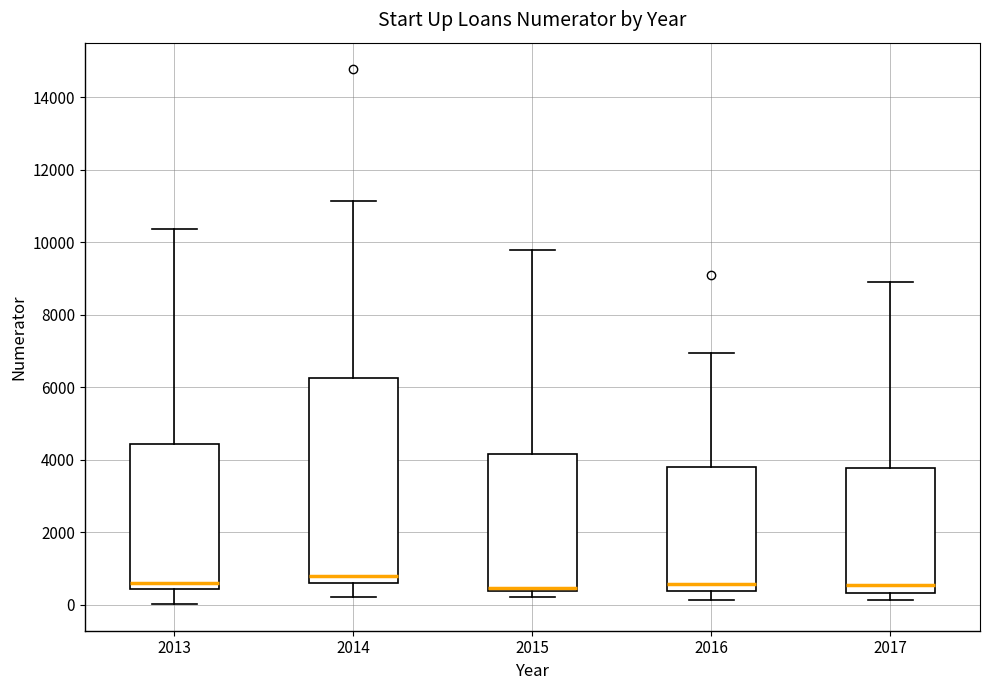

Where does the upper whisker of the box at x = 2015 end on the y-axis? The values are not printed on the chart, so give them approximately, as read against the axis.

9800